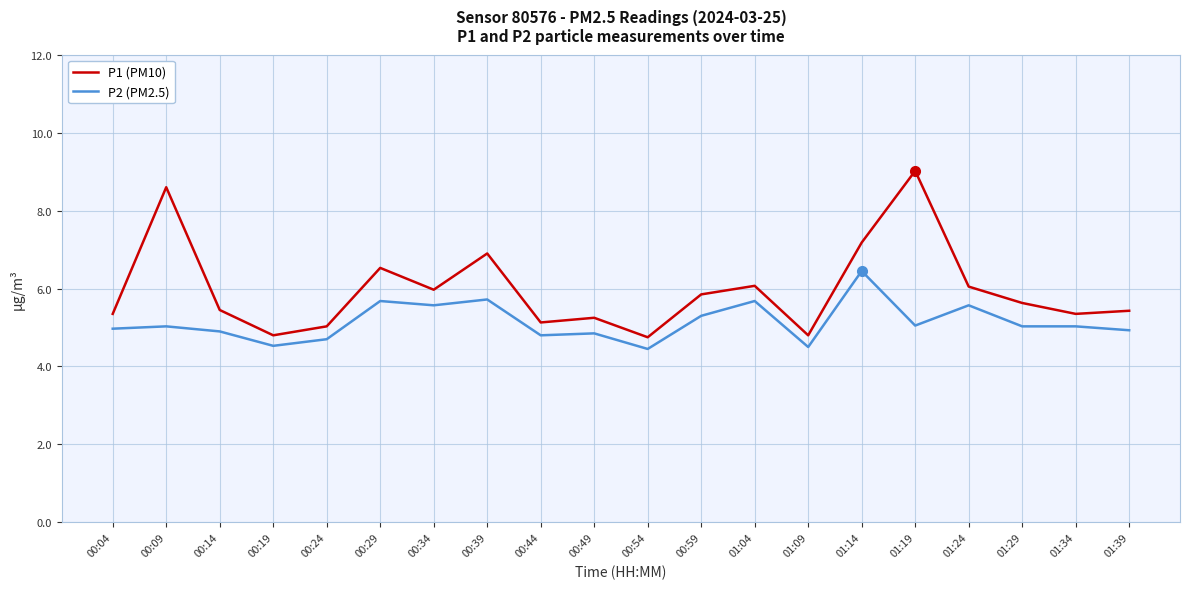

At which category does P1 (PM10) reach its first local peak?

00:09